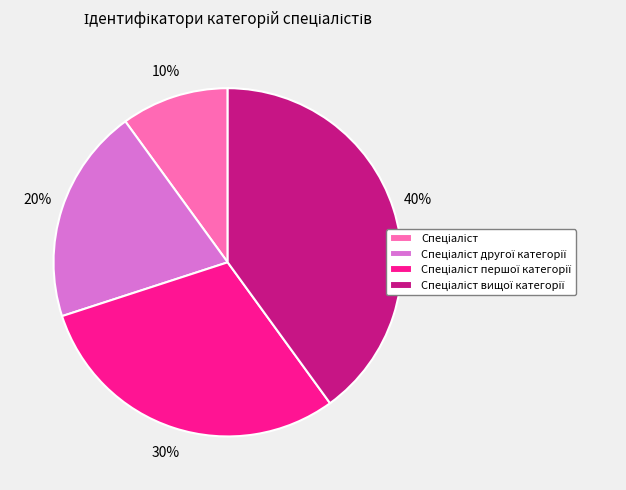

How many segments does this pie chart have?

4